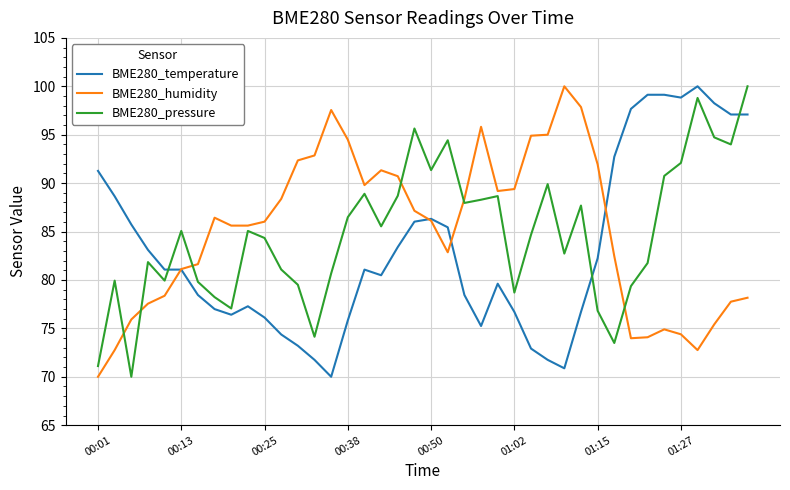

List the series in order of their overall mean, highest first.

BME280_humidity, BME280_pressure, BME280_temperature